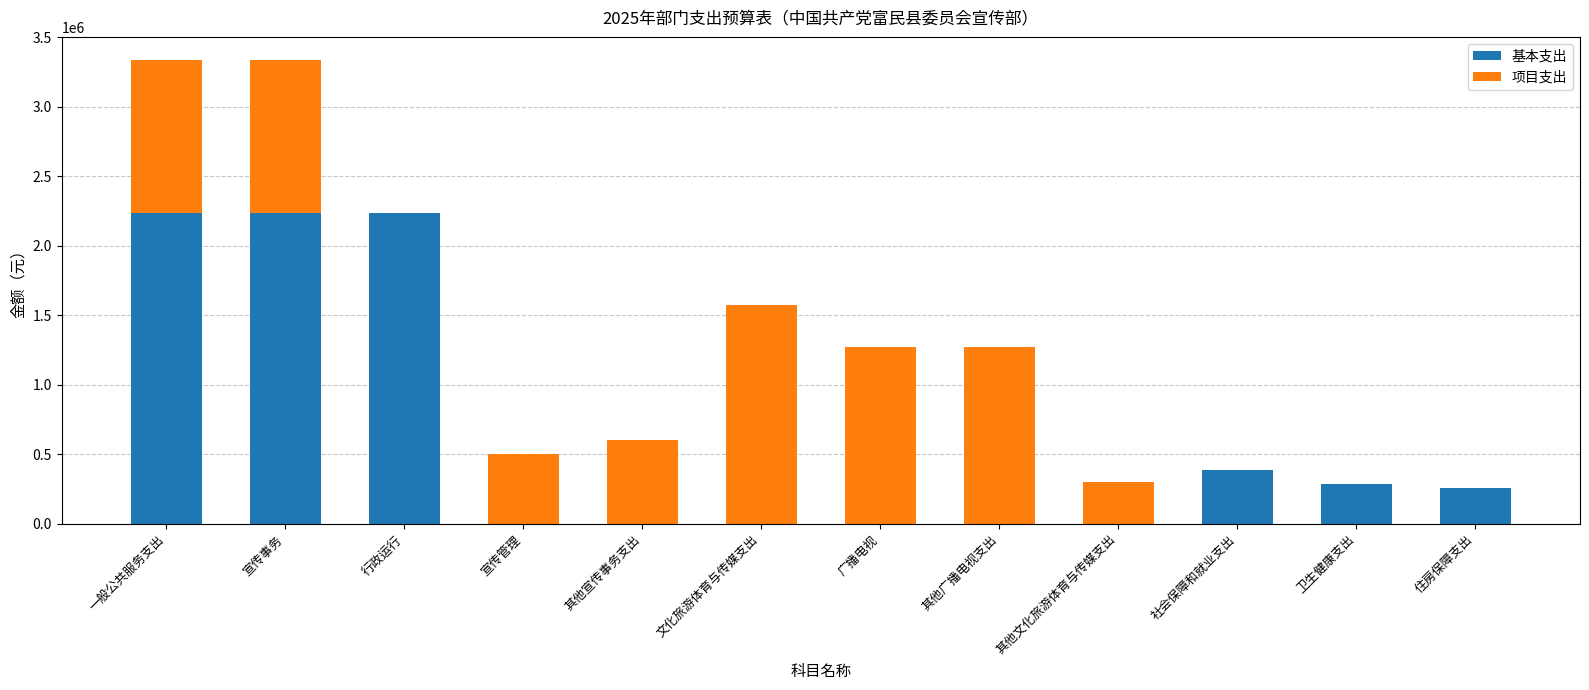

What is the highest value of the 基本支出 series?

2235699.5